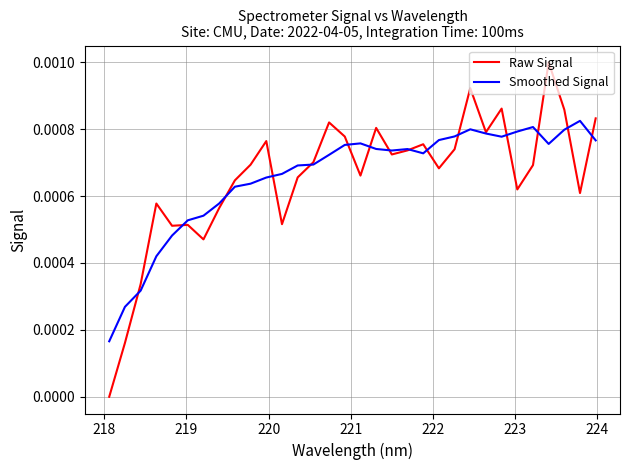

What are all the series names shown in the legend?

Raw Signal, Smoothed Signal